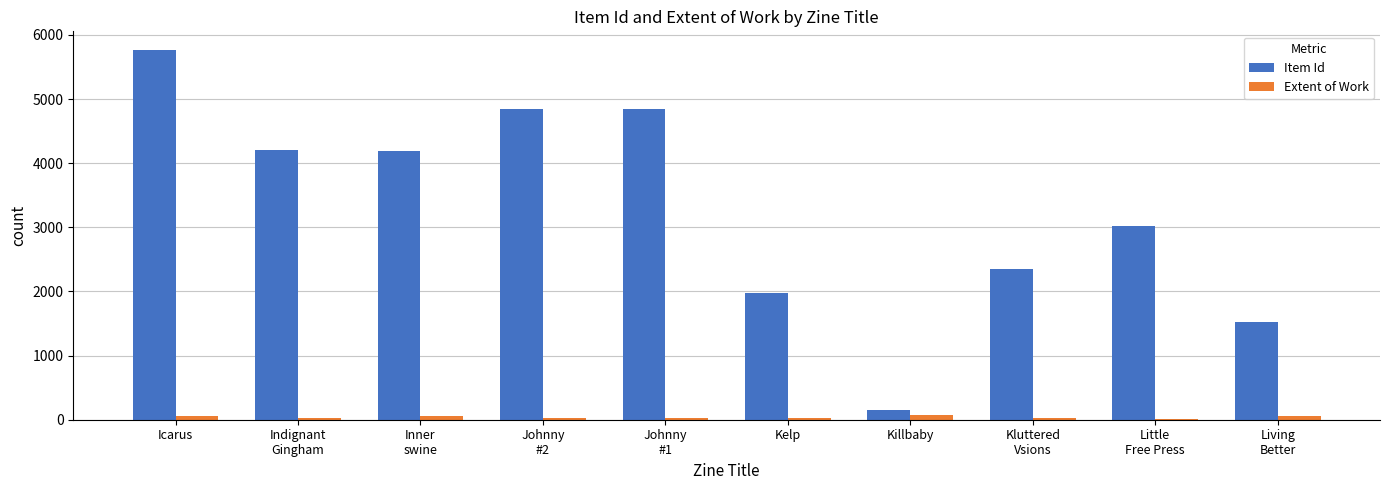

Is the value of Extent of Work at Kelp greater than the value of Item Id at Killbaby?

No